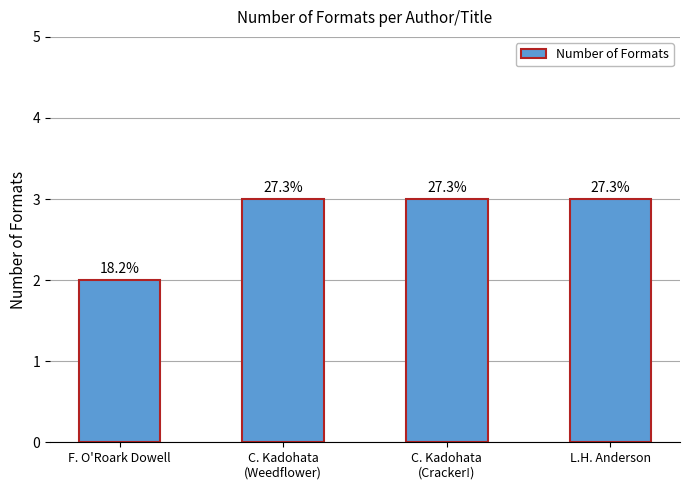

Reading right to left, what are all the values shown in this chart?

L.H. Anderson=3	C. Kadohata
(Cracker!)=3	C. Kadohata
(Weedflower)=3	F. O'Roark Dowell=2